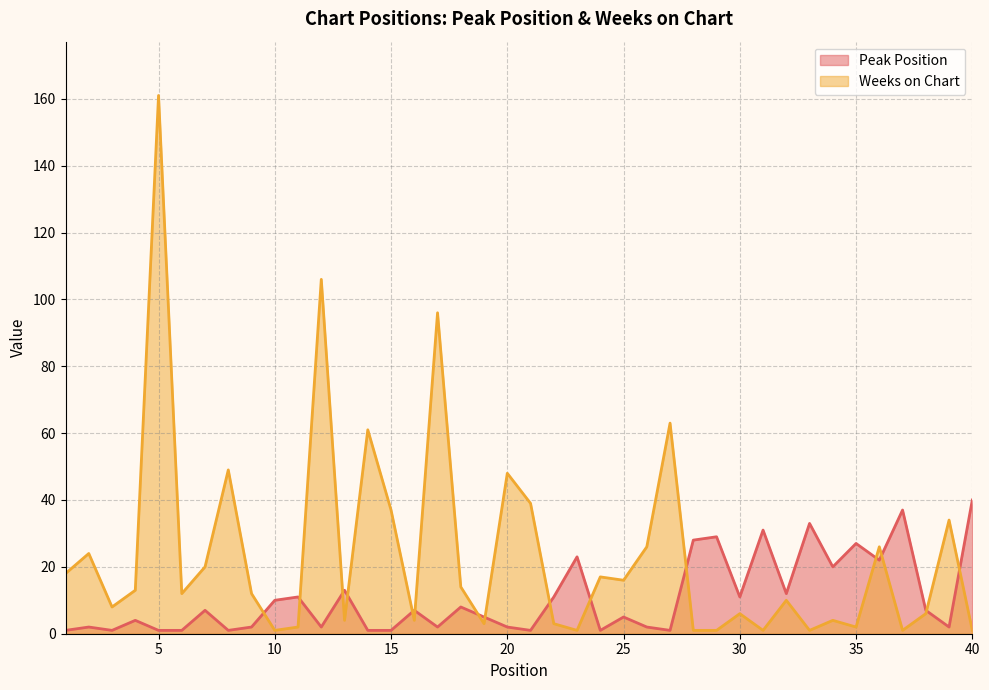

List the series in order of their peak value, highest first.

Weeks on Chart, Peak Position